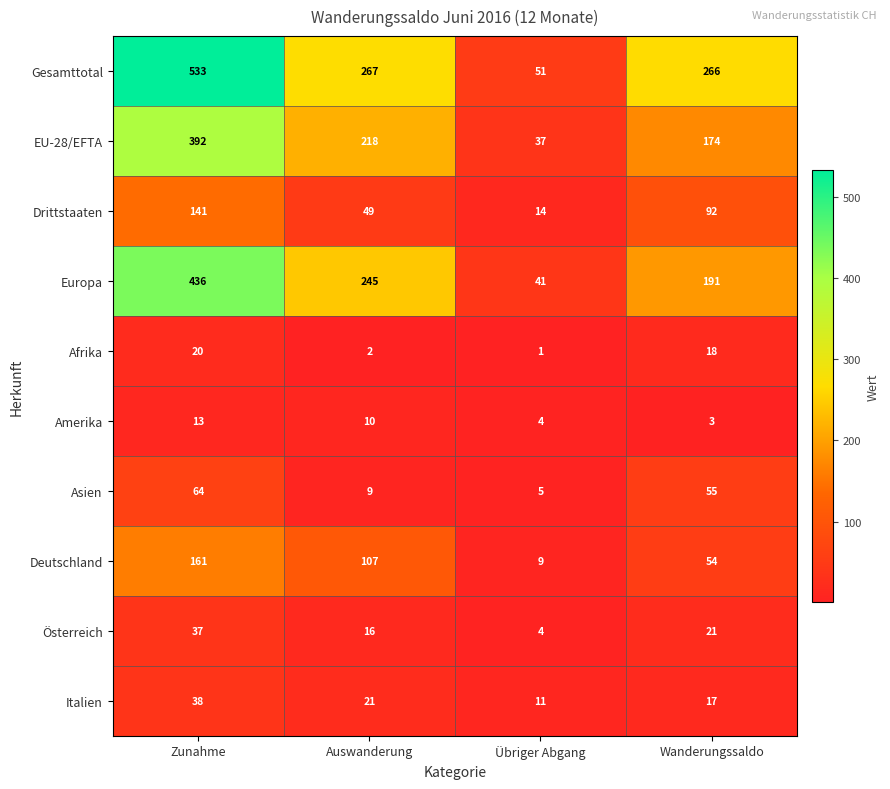

How many distinct data groups are displayed?

10